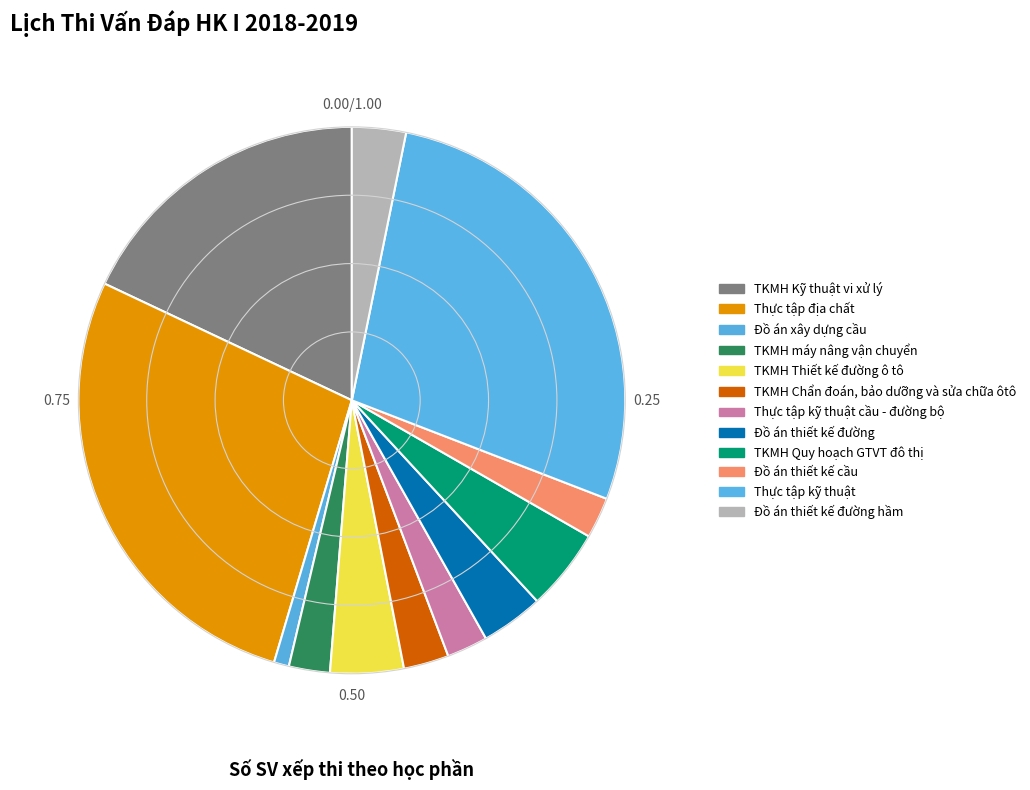

To the nearest percent, what is the average slice percentage?

8%